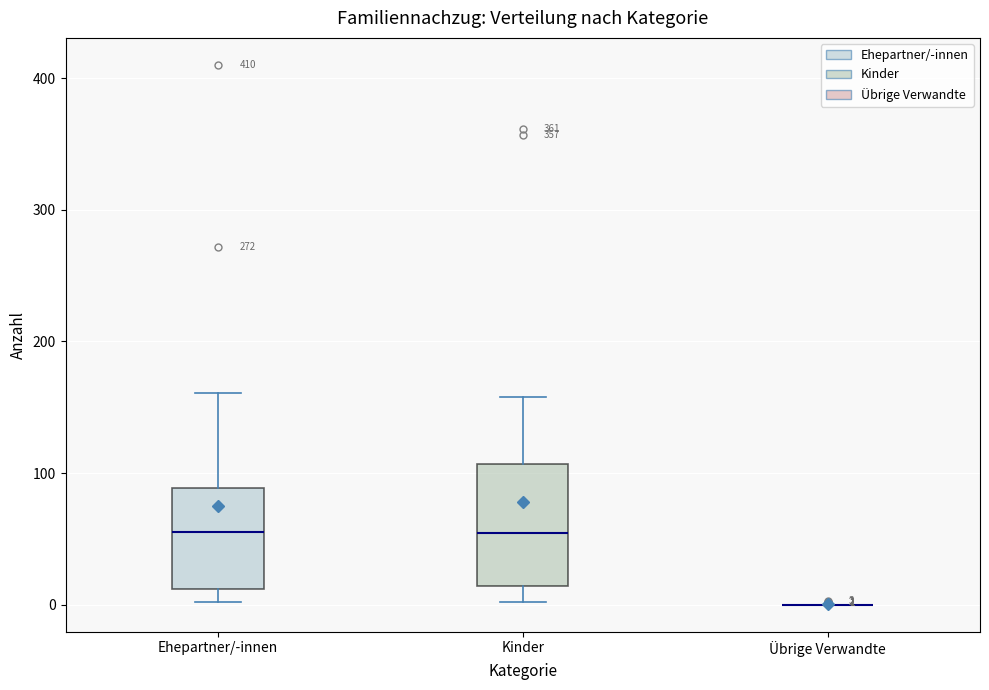

Which box is the tallest, from its lower edge to its upper edge?

Kinder